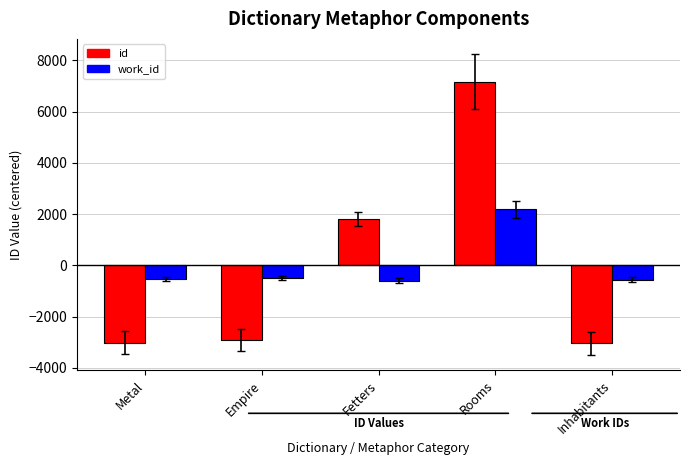

Is the value of work_id at Fetters greater than the value of id at Metal?

Yes